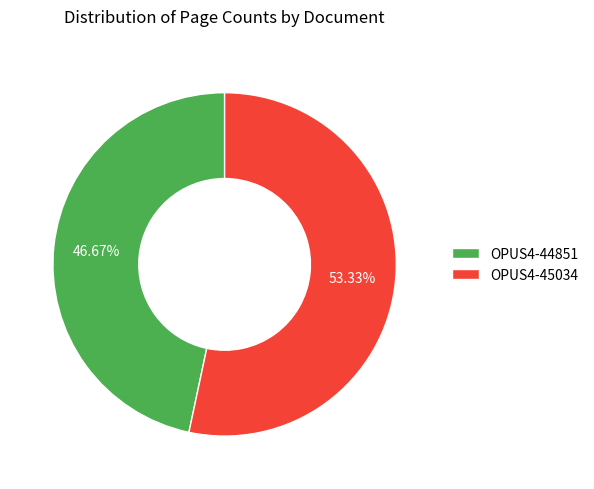

How many slices are in this pie chart?

2